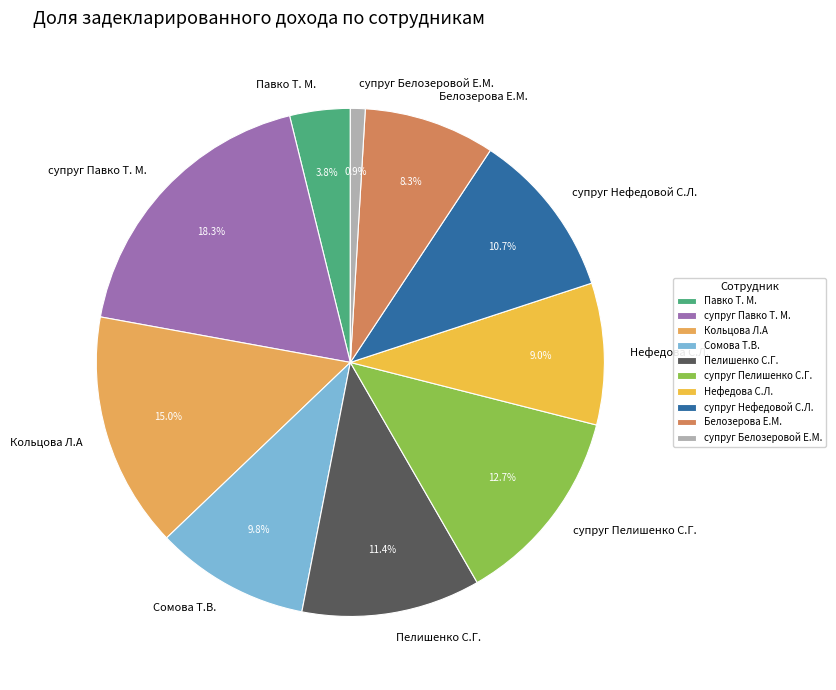

To the nearest percent, what percentage of the pie is супруг Белозеровой Е.М.?

1%